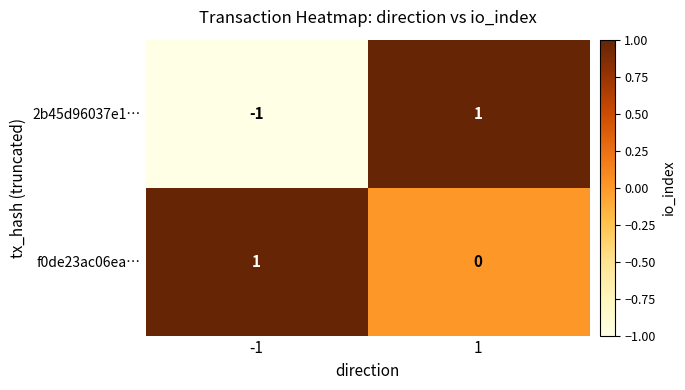

Rank the series by their average value, from lowest to highest.

2b45d96037e1…, f0de23ac06ea…